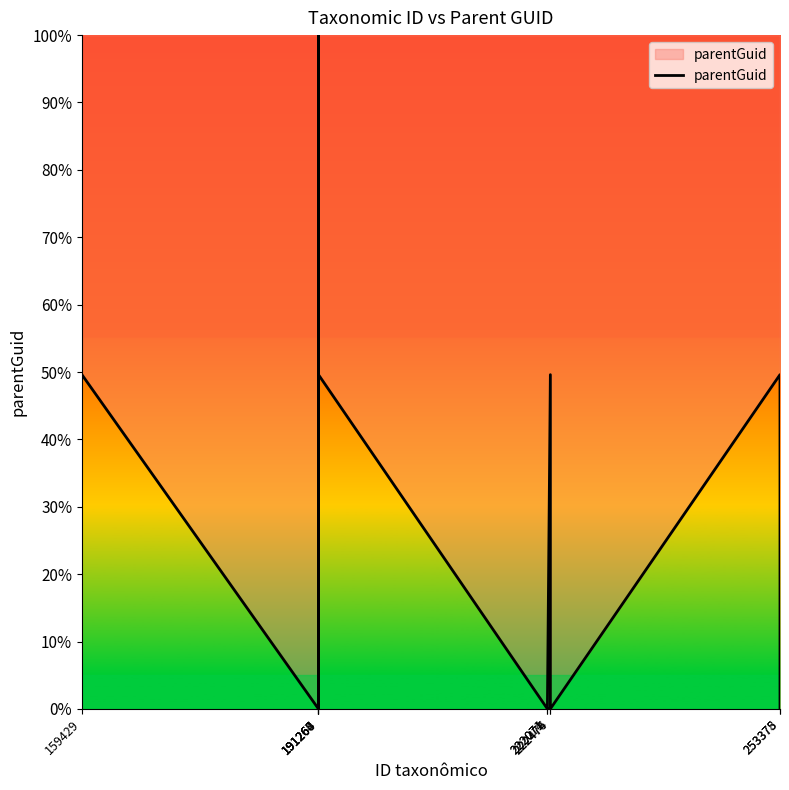

What is the greatest value displayed?

100.0